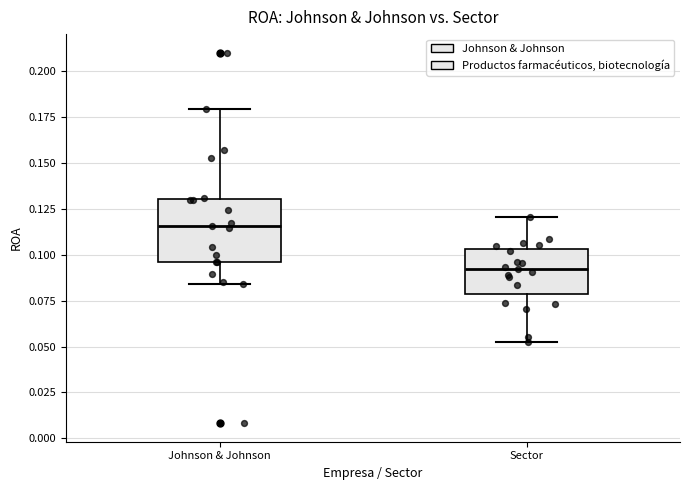

Which box has the highest median line?

Johnson & Johnson